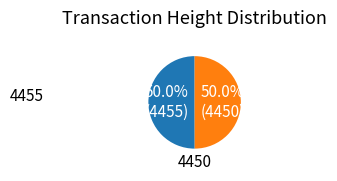

What percentage is the 4450 slice, to the nearest percent?

50%